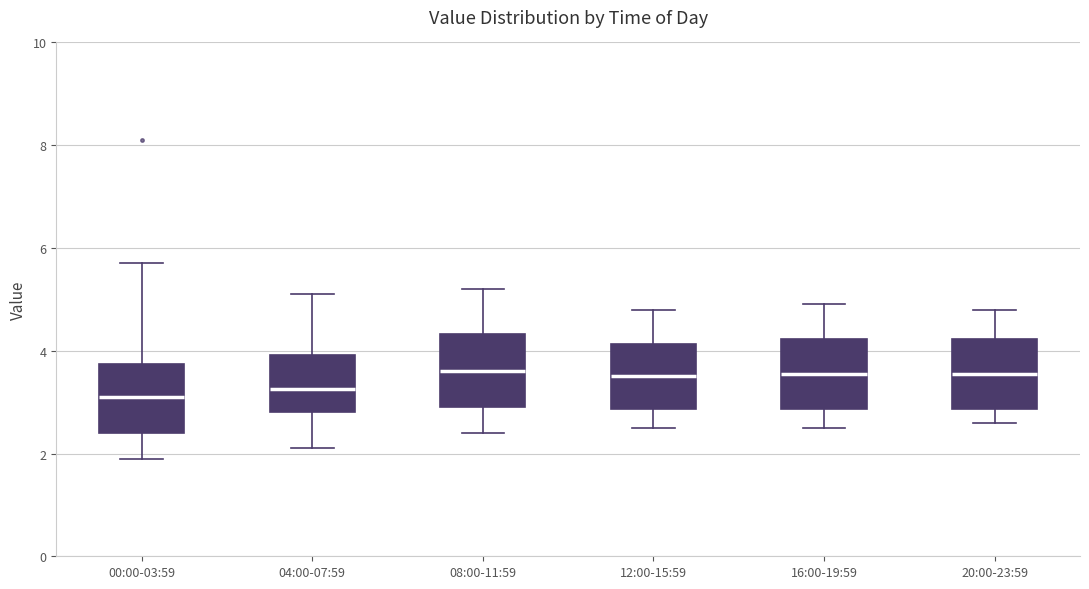

Where is the lower edge of the box for 00:00-03:59 on the y-axis? The values are not printed on the chart, so give them approximately, as read against the axis.

2.4